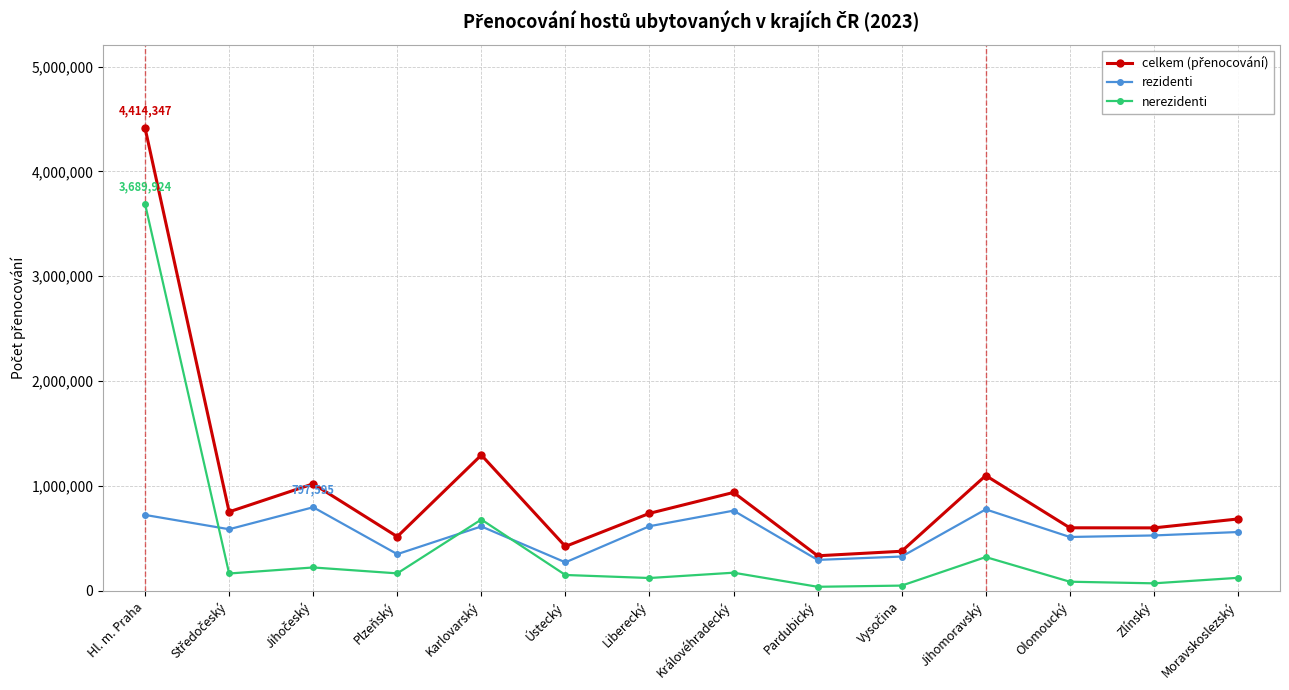

At which category is the sum across all series the highest?

Hl. m. Praha